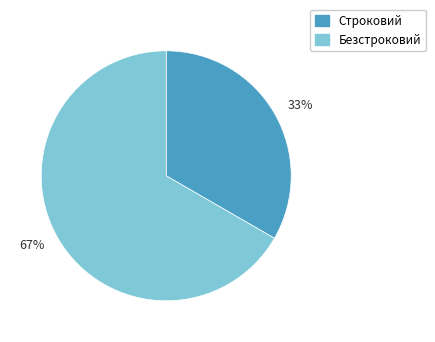

True or false: Безстроковий accounts for 55% of the total.

False